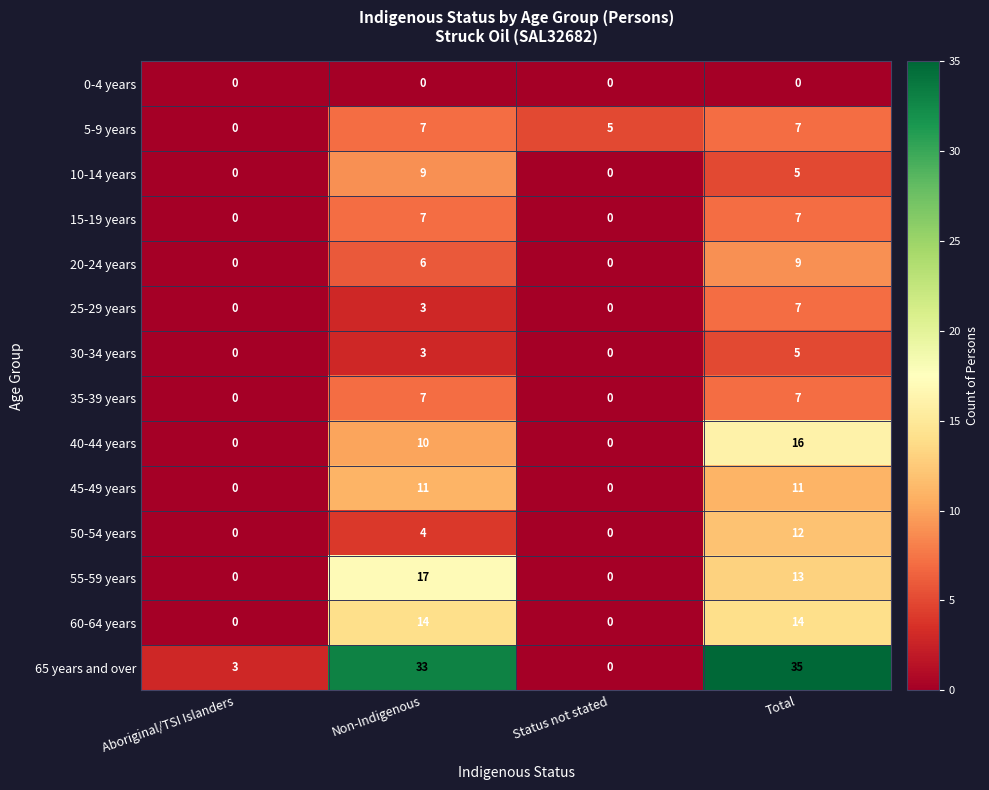

What is the approximate value of 25-29 years at Total?

7